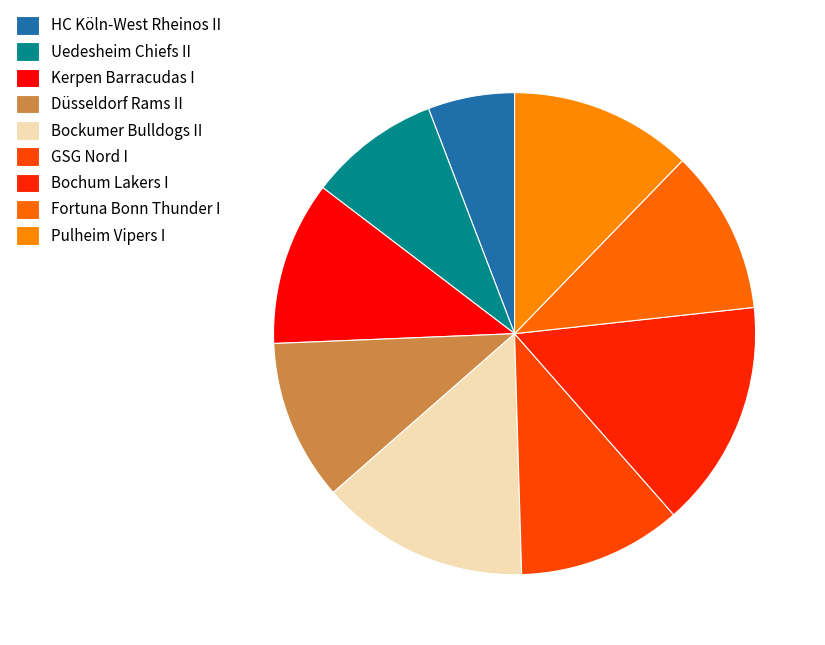

Count the number of slices in the pie.

9